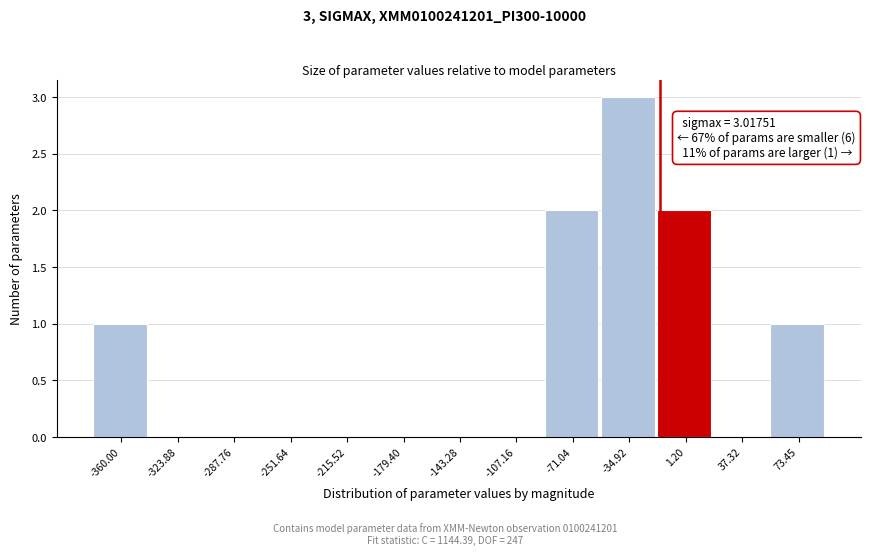

Reading left to right, transcribe all the data shown in this chart.

-360.00=1	-323.88=0	-287.76=0	-251.64=0	-215.52=0	-179.40=0	-143.28=0	-107.16=0	-71.04=2	-34.92=3	1.20=2	37.32=0	73.45=1